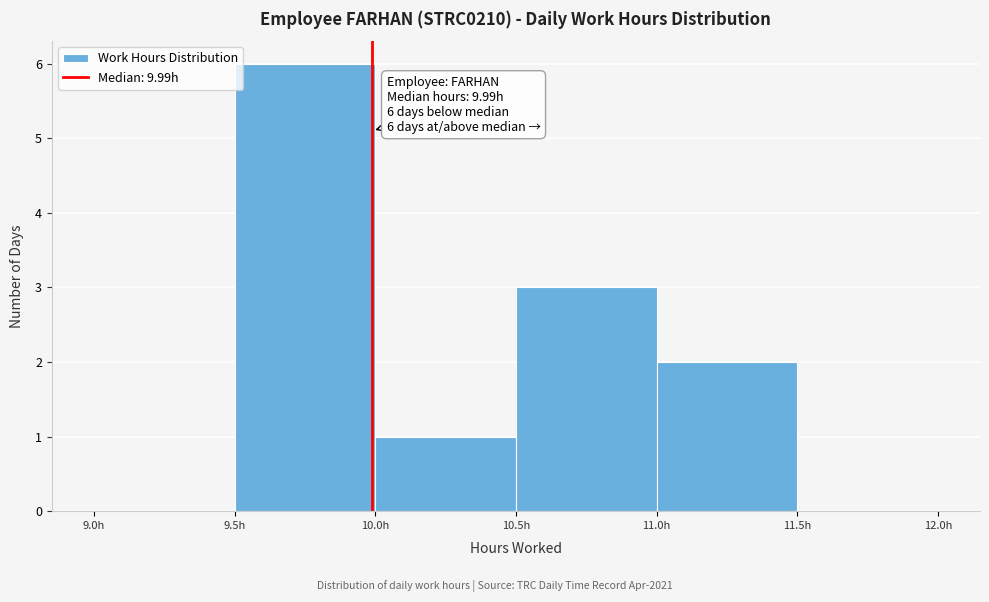

Which range on the x-axis has the tallest bar?

9.5 to 10.0